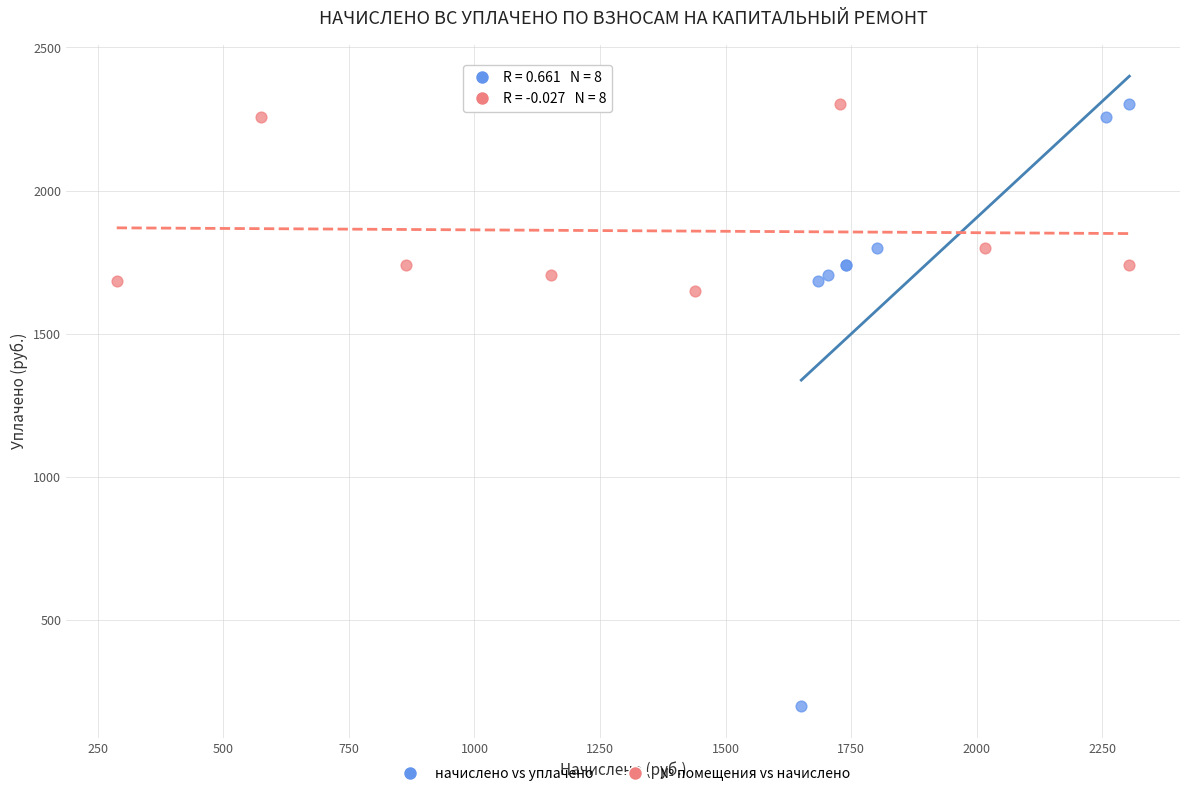

Which series has the widest spread of Y values?

начислено vs уплачено